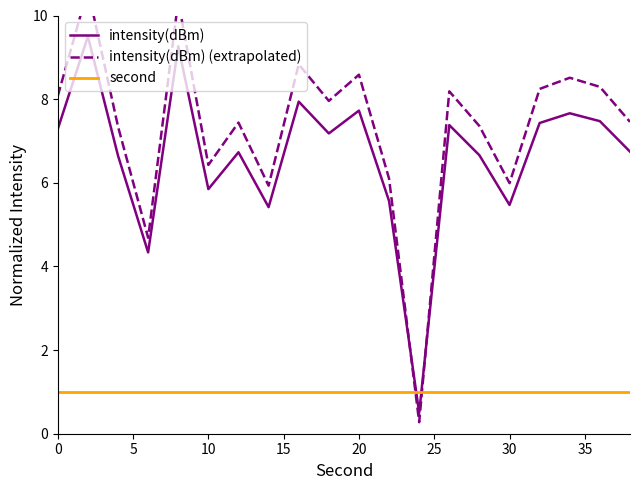

True or false: intensity(dBm) has a value of 3.3 at 20.

False